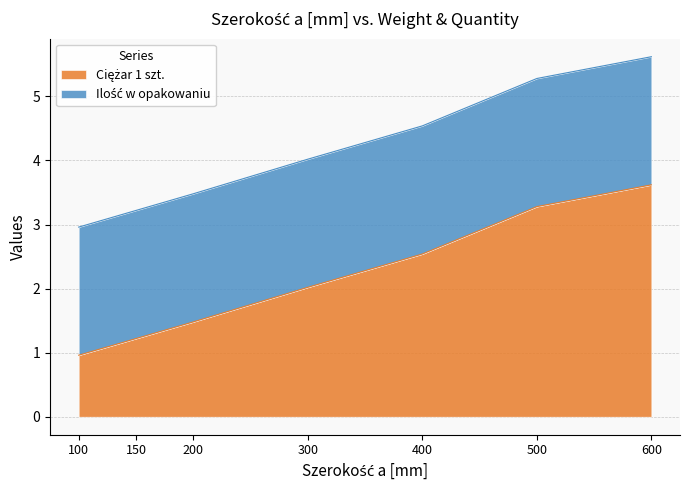

Rank the categories by value from lowest to highest.

100, 150, 200, 300, 400, 500, 600